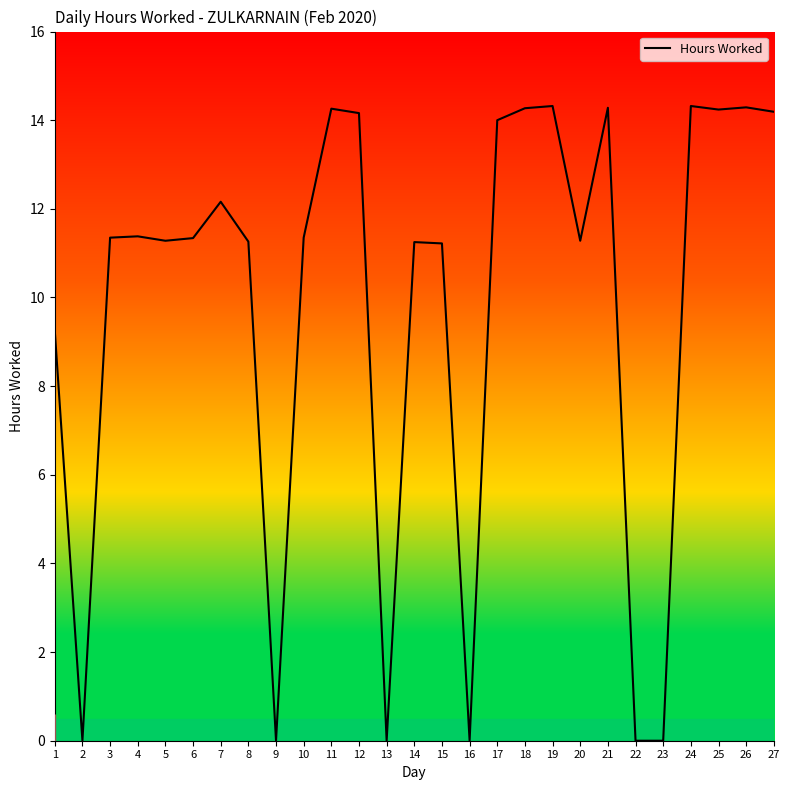

At which label does the data first exceed 11?

3